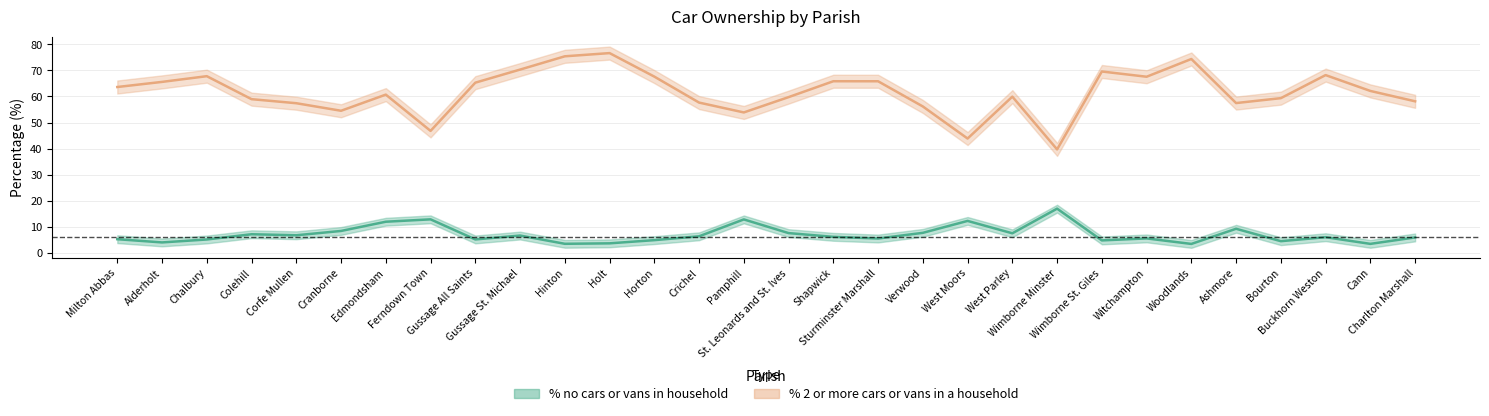

What is the sum of the % no cars or vans in household values at Pamphill and Shapwick?

18.9